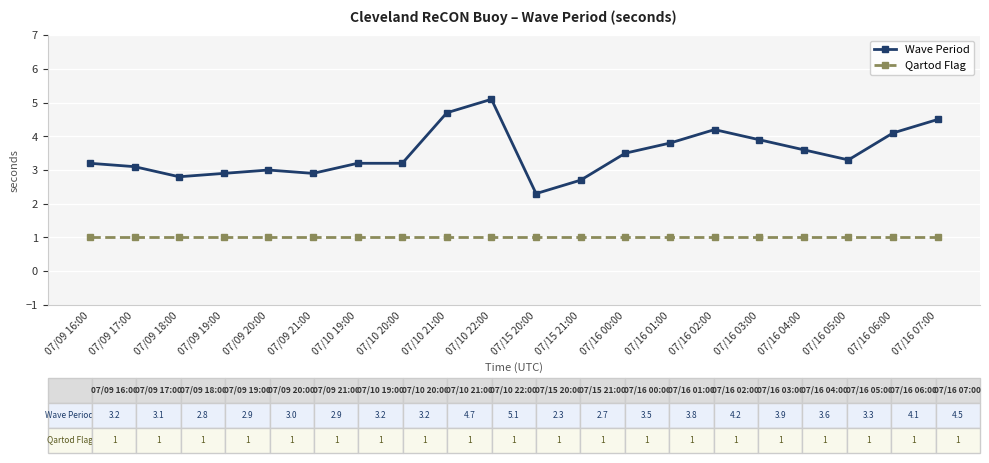

What is the label of the 7th point from the left?

07/10 19:00